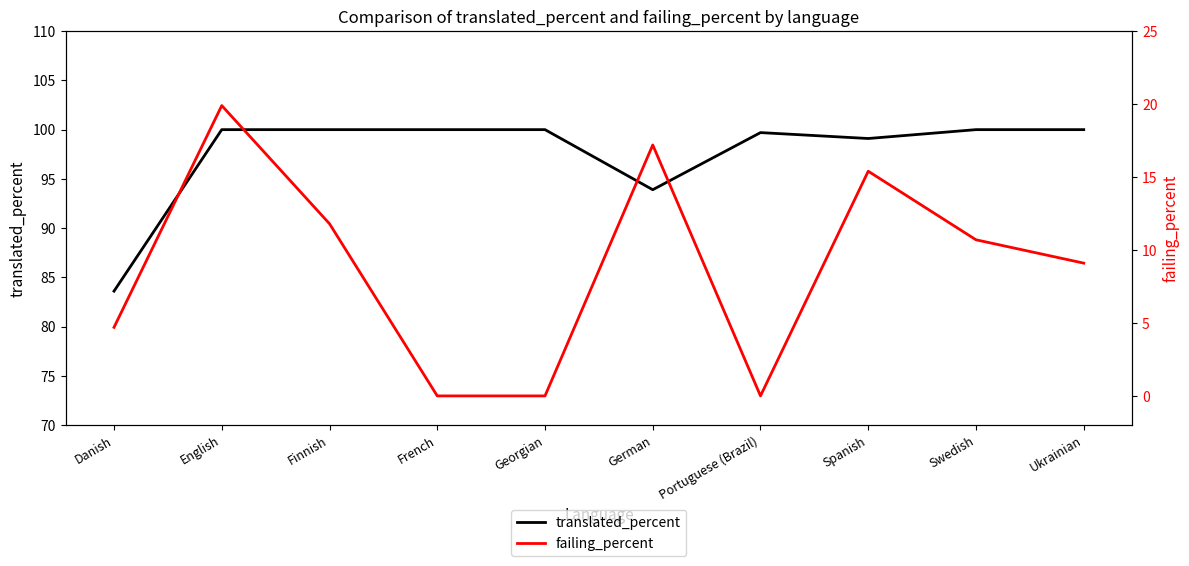

What are all the series names shown in the legend?

translated_percent, failing_percent